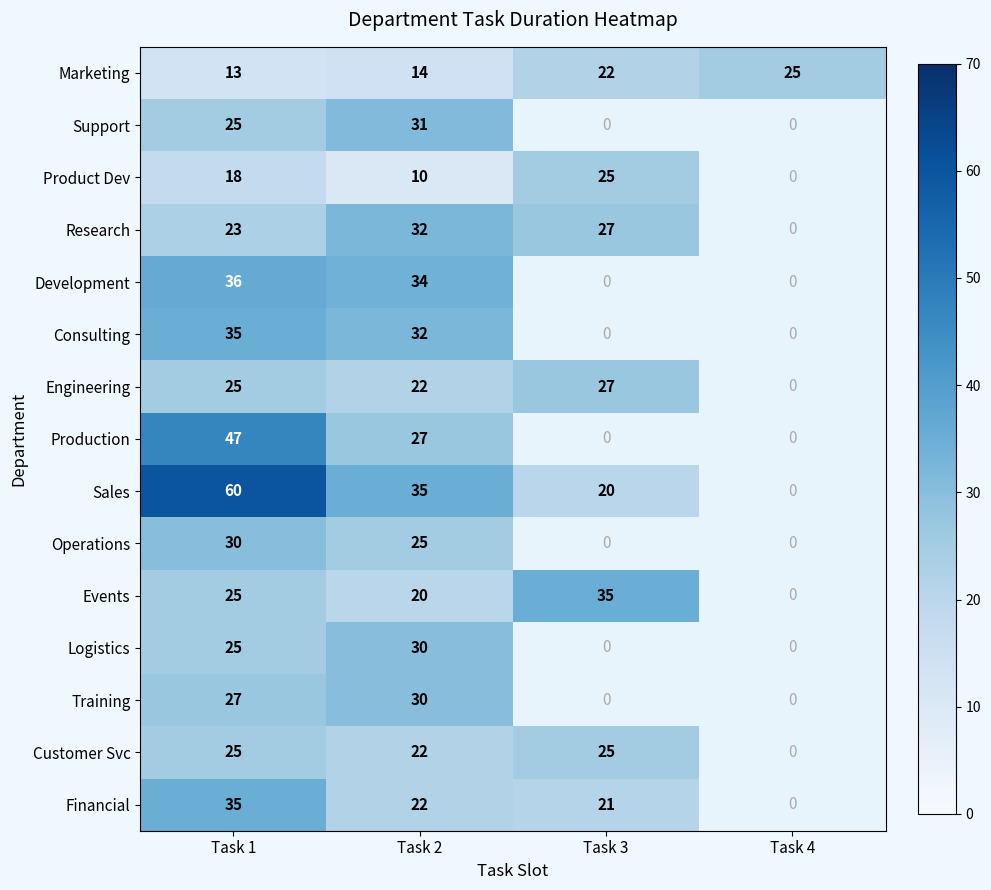

Between Task 3 and Task 1, which is larger?

Task 3